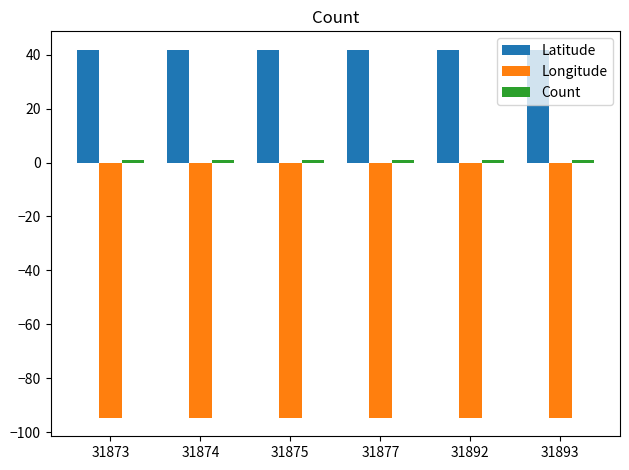

What is the highest value of the Latitude series?

41.8